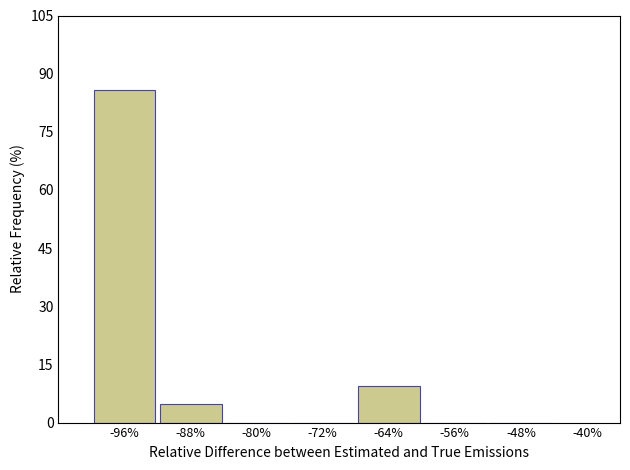

Reading left to right, list every bar in this chart as the range it spans on the x-axis followed by its height. The values are not printed on the chart, so give them approximately, as read against the axis.

-100 to -92: 86
-92 to -84: 4
-84 to -76: 0
-76 to -68: 0
-68 to -60: 10
-60 to -52: 0
-52 to -44: 0